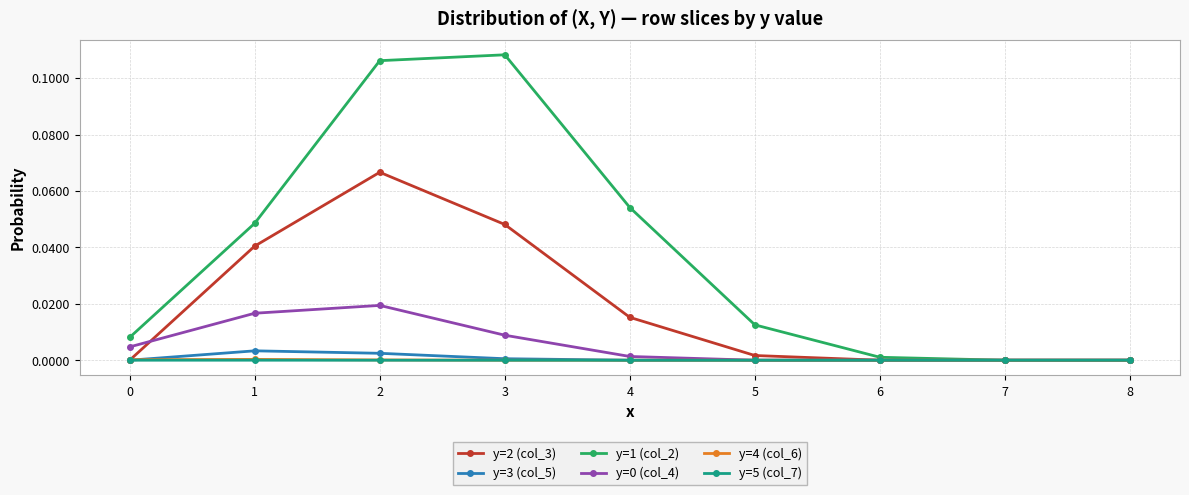

Which series has the widest spread of values?

y=1 (col_2)